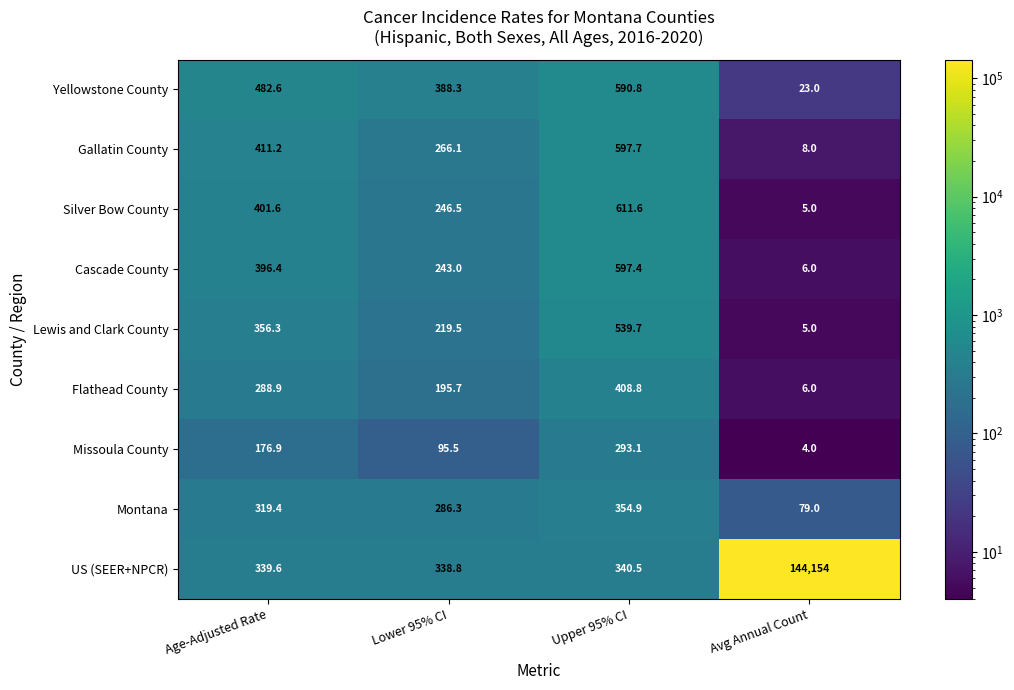

What is the sum of the US (SEER+NPCR) values at Avg Annual Count and Upper 95% CI?

144494.5